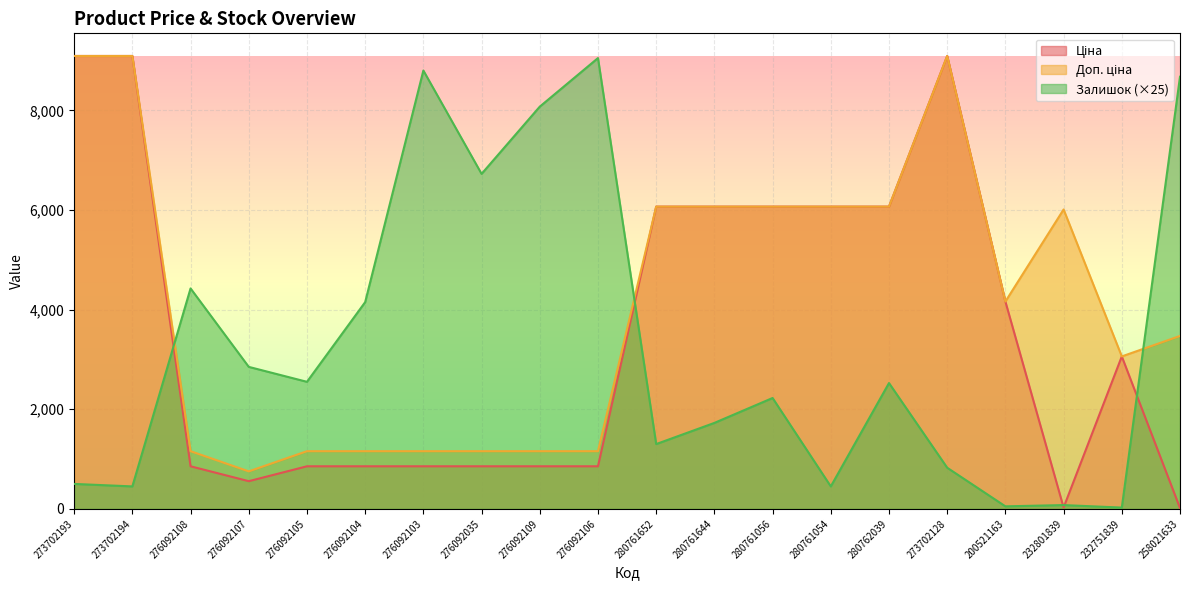

Which series changed the most between 276092035 and 276092106?

Залишок (×25)